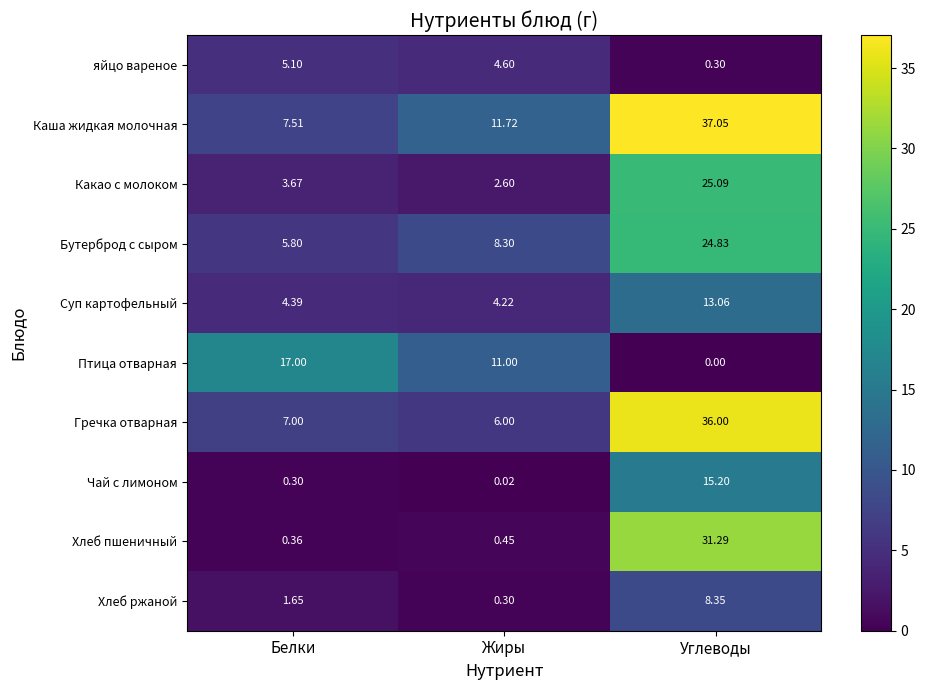

At which category is the sum across all series the highest?

Углеводы